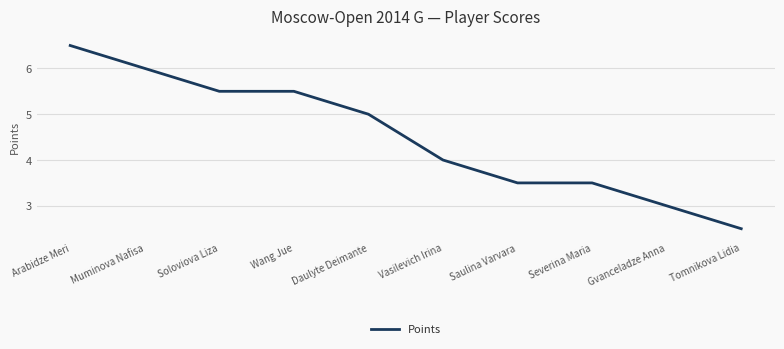

What is the difference between the values at Soloviova Liza and Daulyte Deimante?

0.5